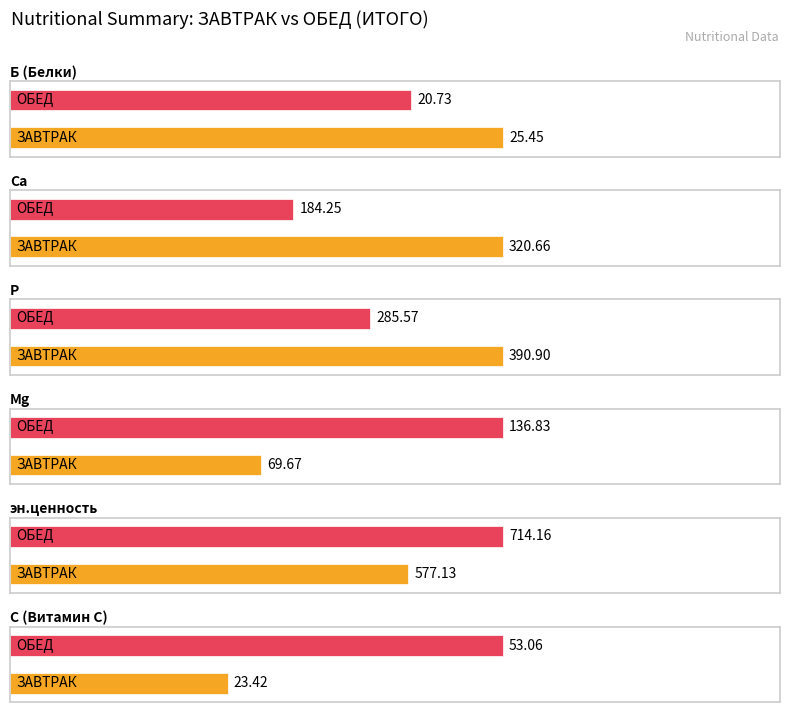

What is the value of the эн.ценность bar at the 1st from the left?

577.1